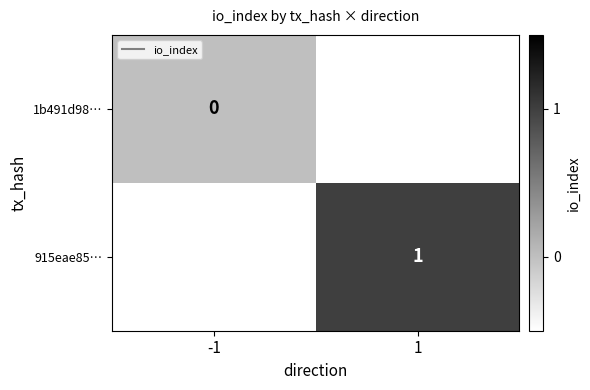

List the labels in order of 915eae85… value, largest first.

1, -1